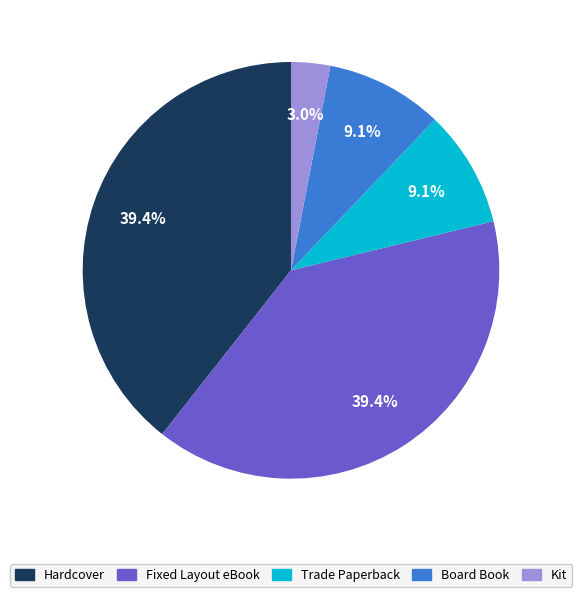

Does any single category account for the majority?

No